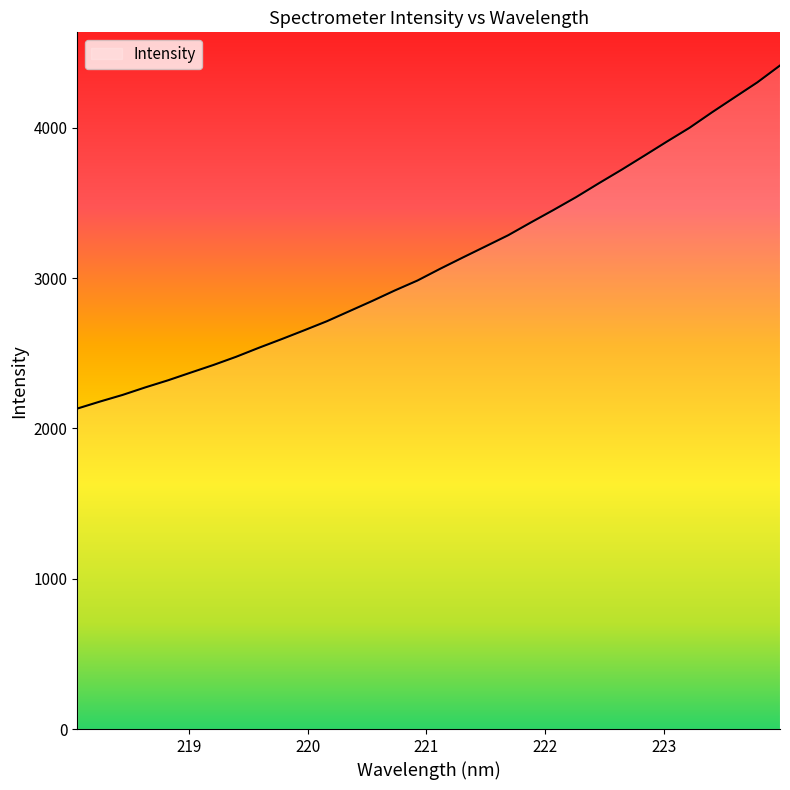

What is the minimum value shown in the chart?

2132.3